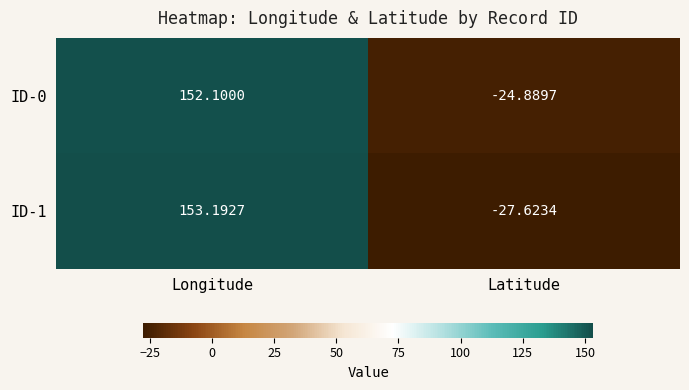

Rank the categories by ID-1 value from highest to lowest.

Longitude, Latitude